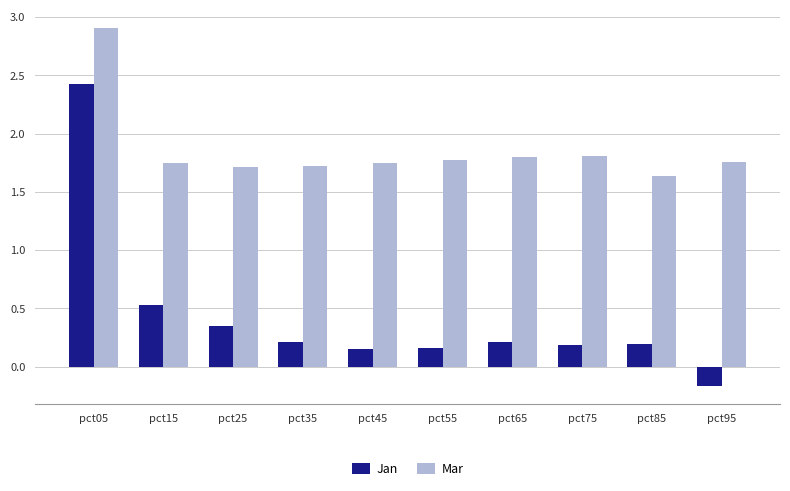

How many categories are shown in the chart?

10